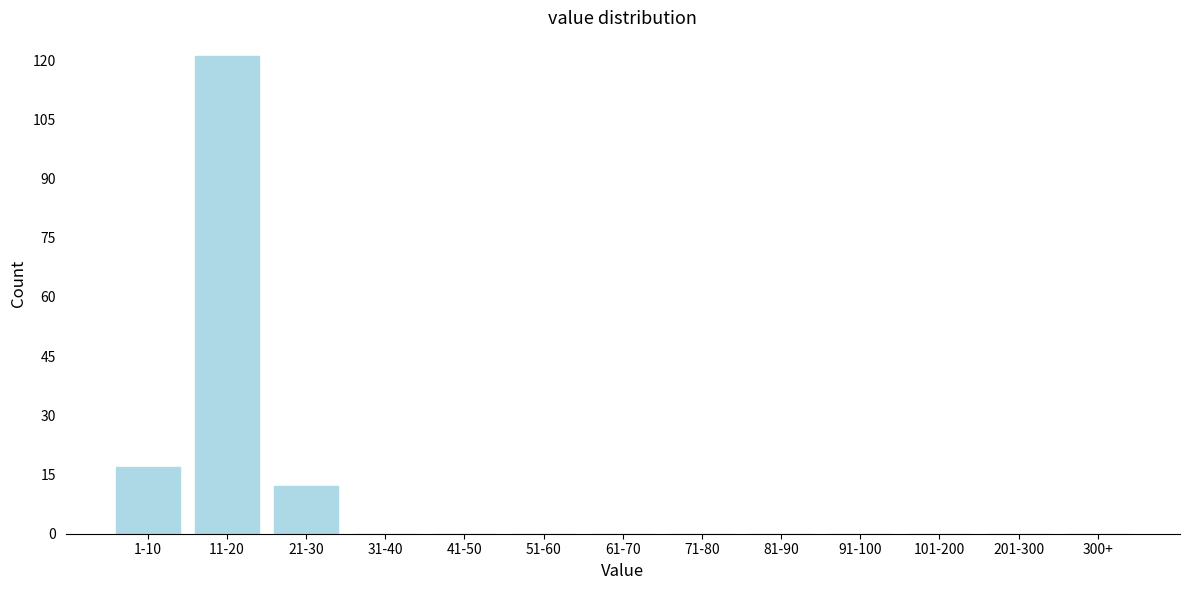

Reading left to right, list all the values displayed in this chart.

1-10=17	11-20=121	21-30=12	31-40=0	41-50=0	51-60=0	61-70=0	71-80=0	81-90=0	91-100=0	101-200=0	201-300=0	300+=0